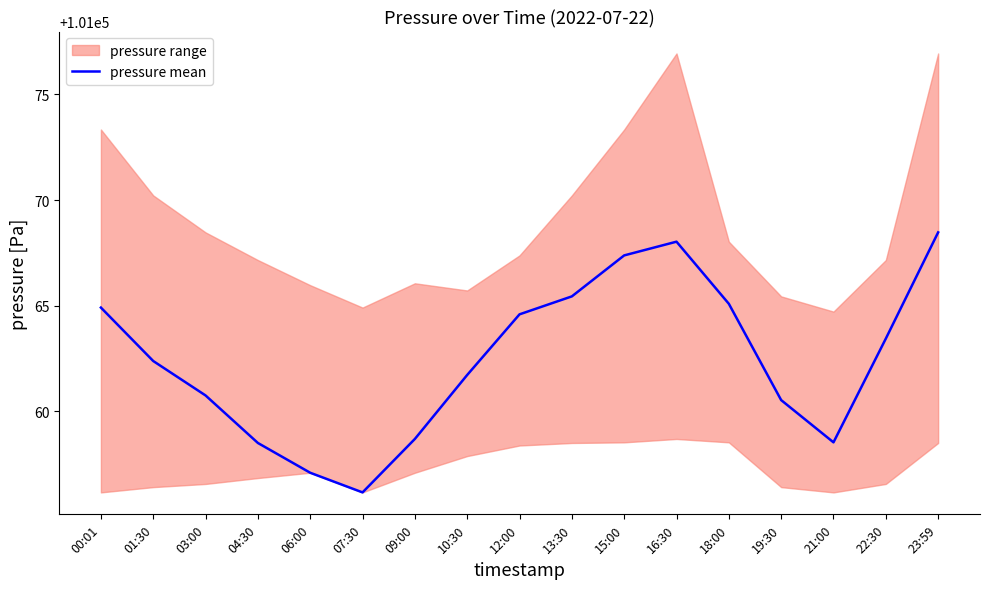

Reading left to right, transcribe all the data shown in this chart.

00:01=101064.9	01:30=101062.4	03:00=101060.8	04:30=101058.5	06:00=101057.1	07:30=101056.2	09:00=101058.7	10:30=101061.7	12:00=101064.6	13:30=101065.4	15:00=101067.4	16:30=101068.0	18:00=101065.1	19:30=101060.5	21:00=101058.5	22:30=101063.4	23:59=101068.5